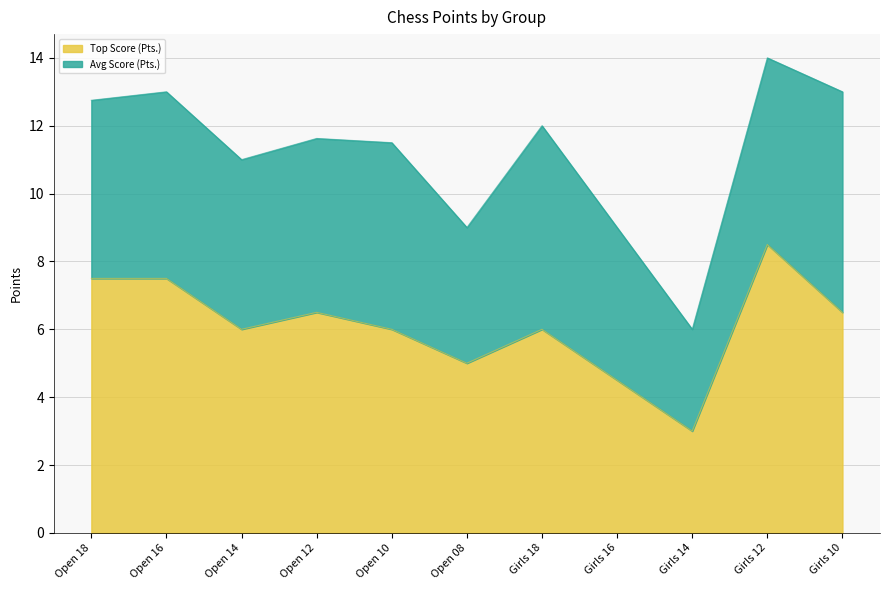

What is the label of the 5th point from the right?

Girls 18